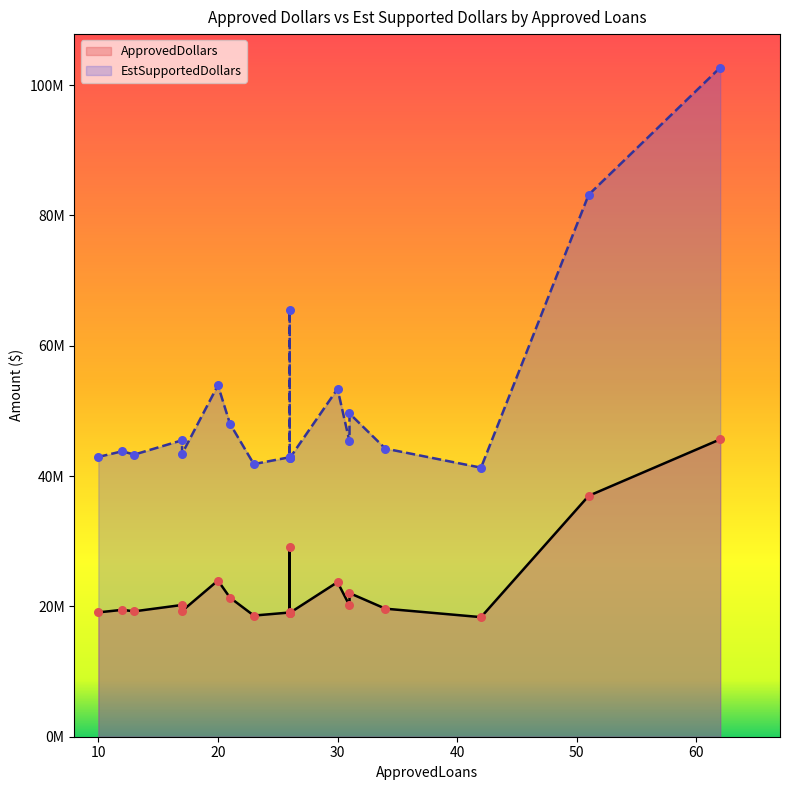

Which series has the largest Y range (max minus min)?

EstSupportedDollars